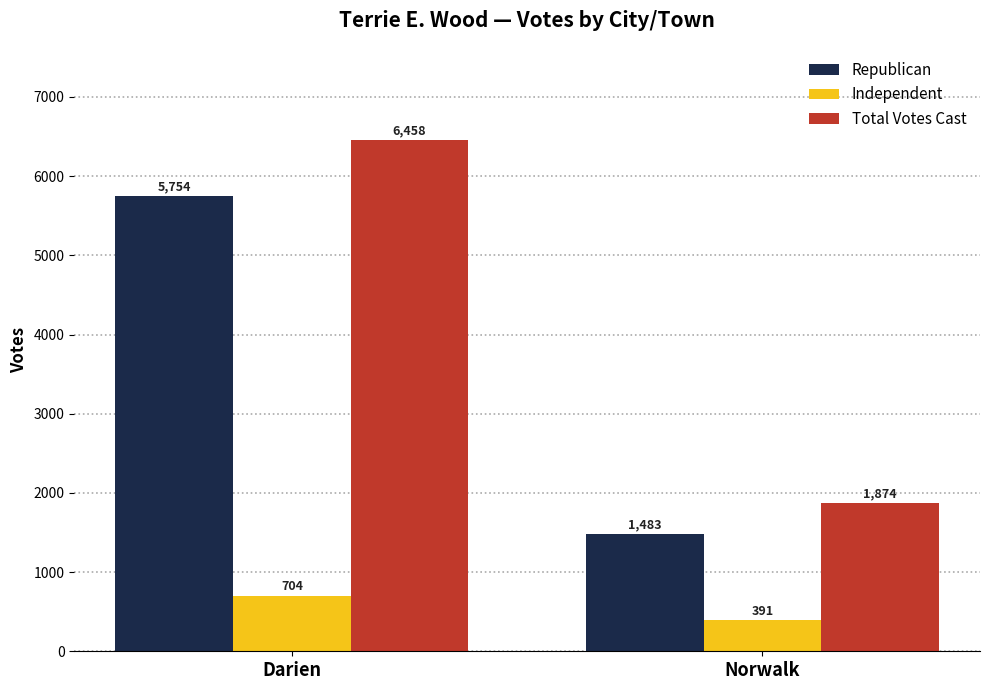

What is the difference between the maximum and minimum values in the Independent series?

313